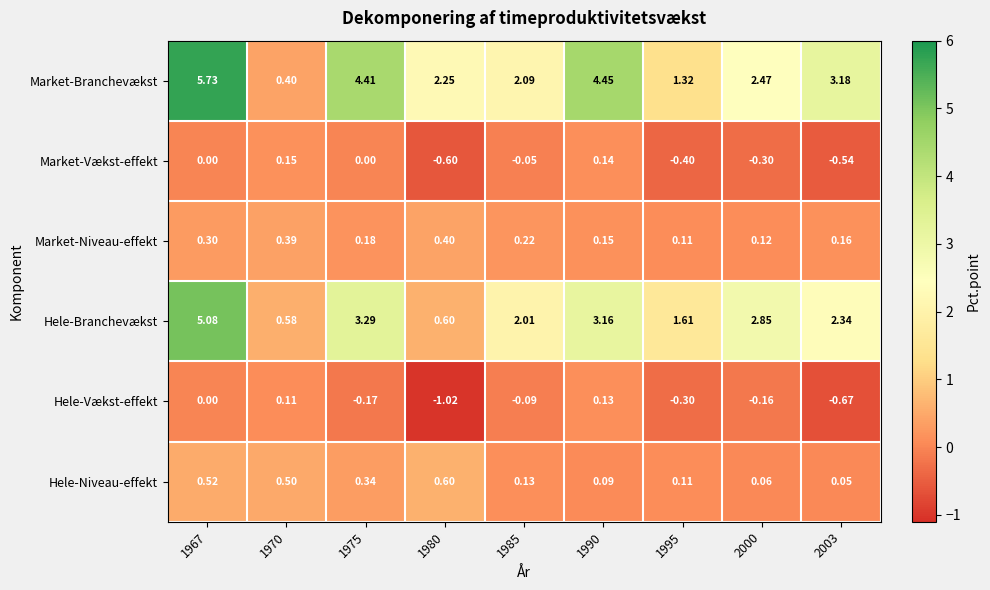

Rank the series at 2003 from lowest to highest value.

Hele-Vækst-effekt, Market-Vækst-effekt, Hele-Niveau-effekt, Market-Niveau-effekt, Hele-Branchevækst, Market-Branchevækst